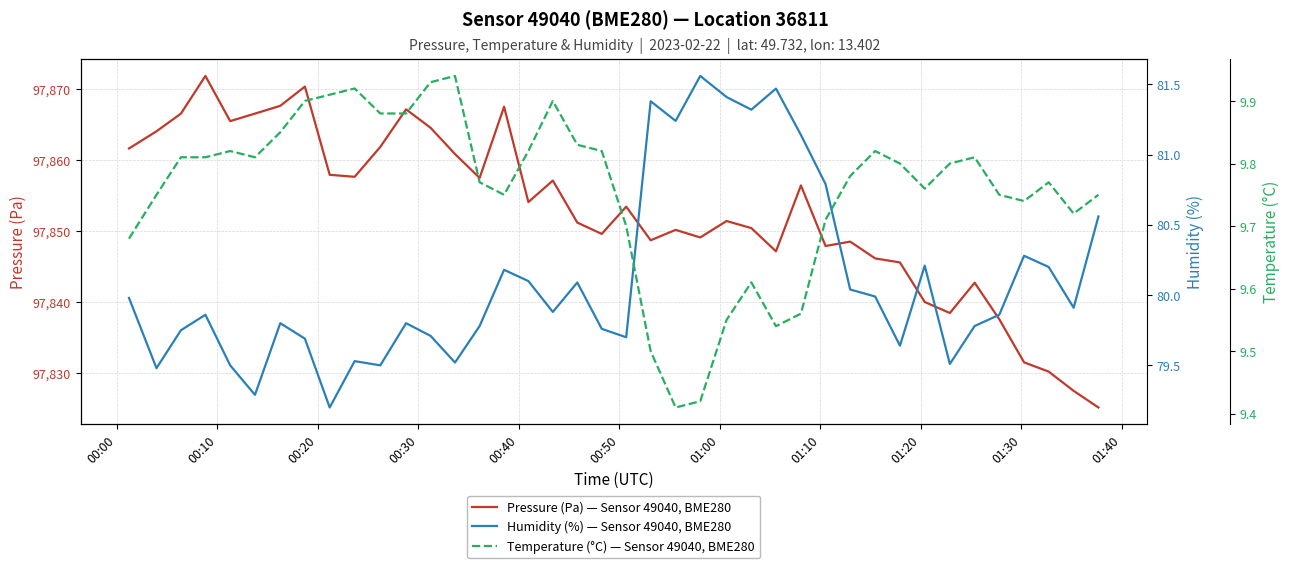

True or false: Pressure (Pa) — Sensor 49040, BME280 has more than 0 points higher than both neighbors.

True